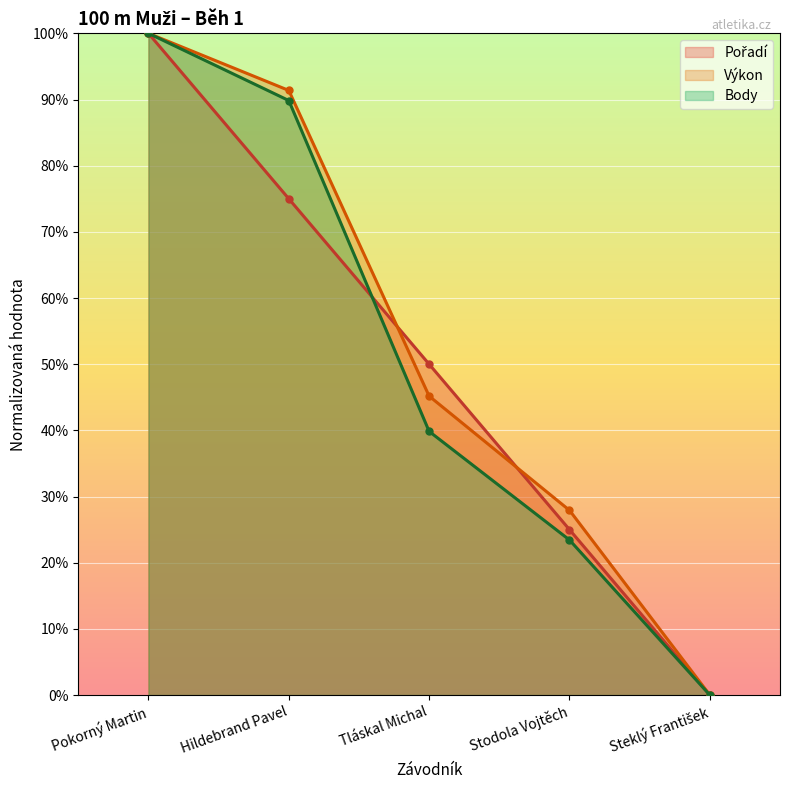

What are all the series names shown in the legend?

Pořadí, Výkon, Body